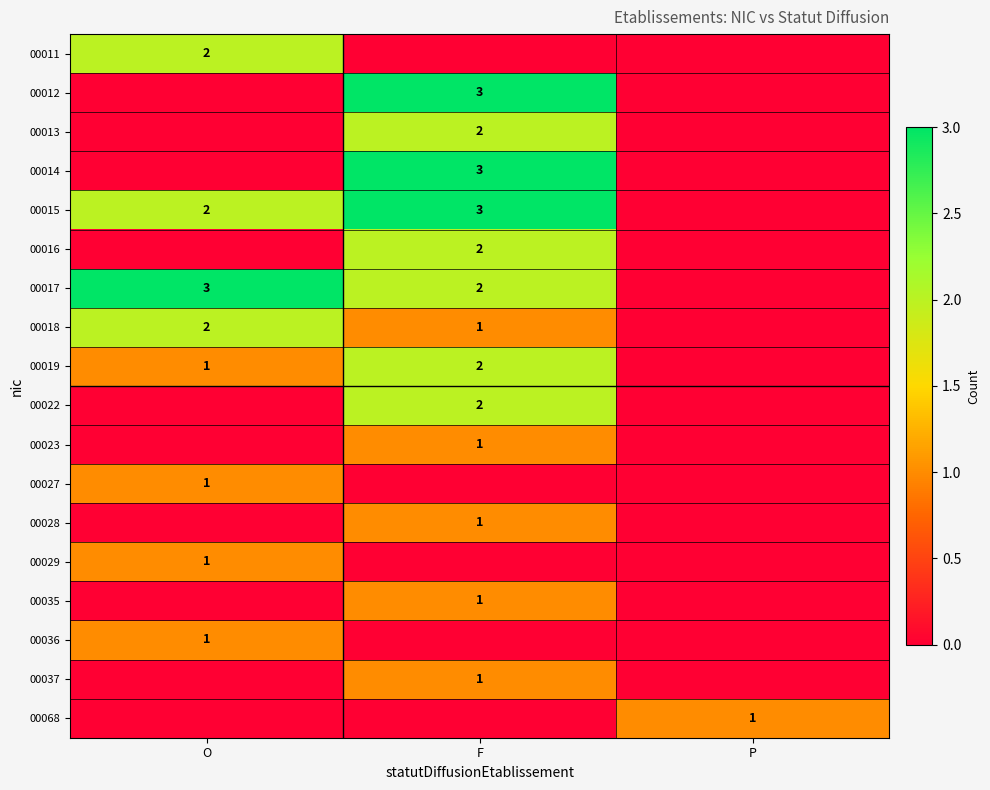

The value of 00014 at F is 5. True or false?

False